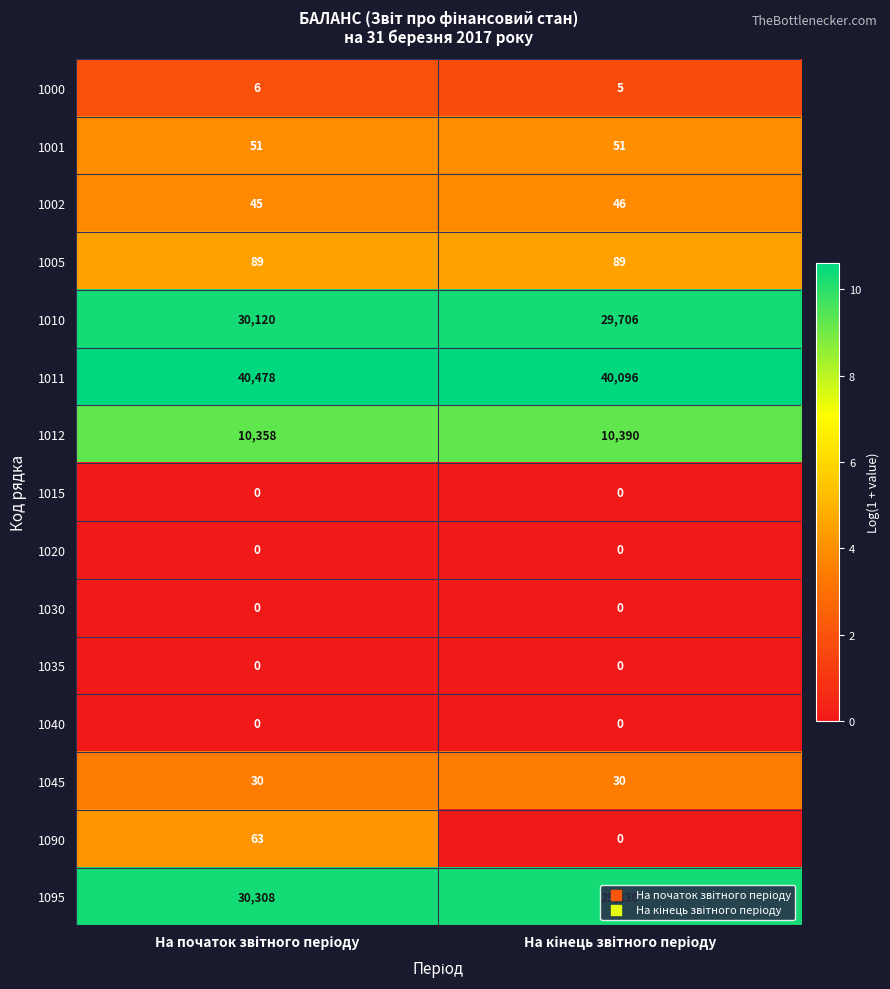

Which series has the widest spread of values?

1095